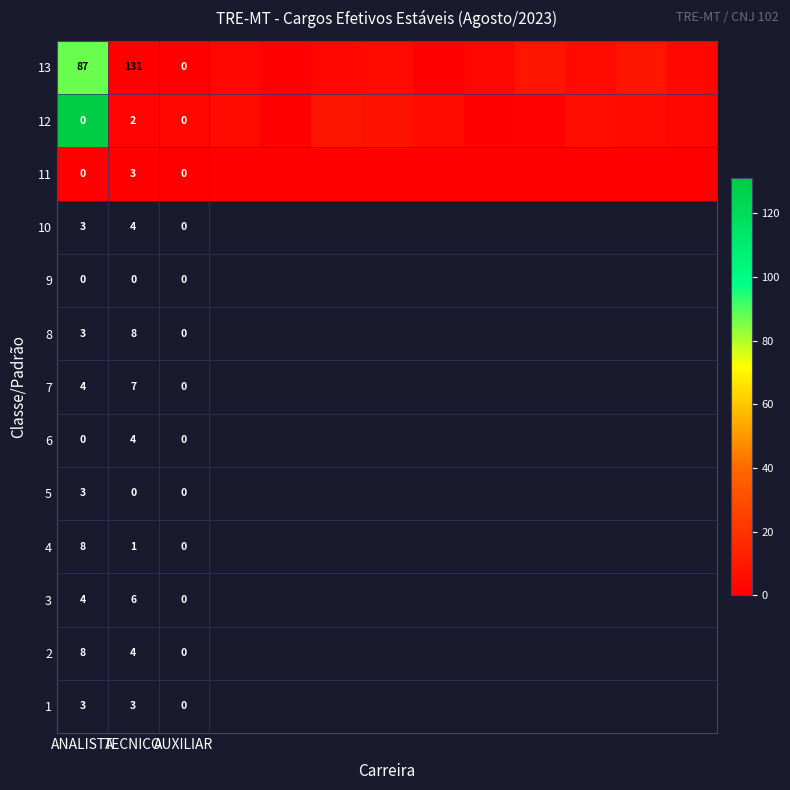

What is the difference between the 13 values at TECNICO and ANALISTA?

44